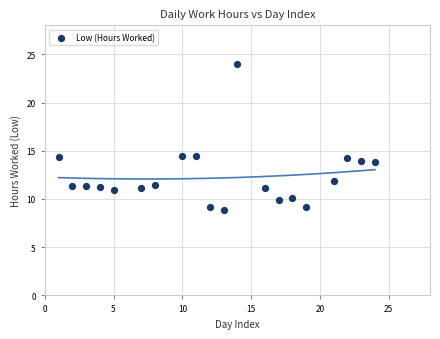

What is the range of X values (max minus min)?

23.0